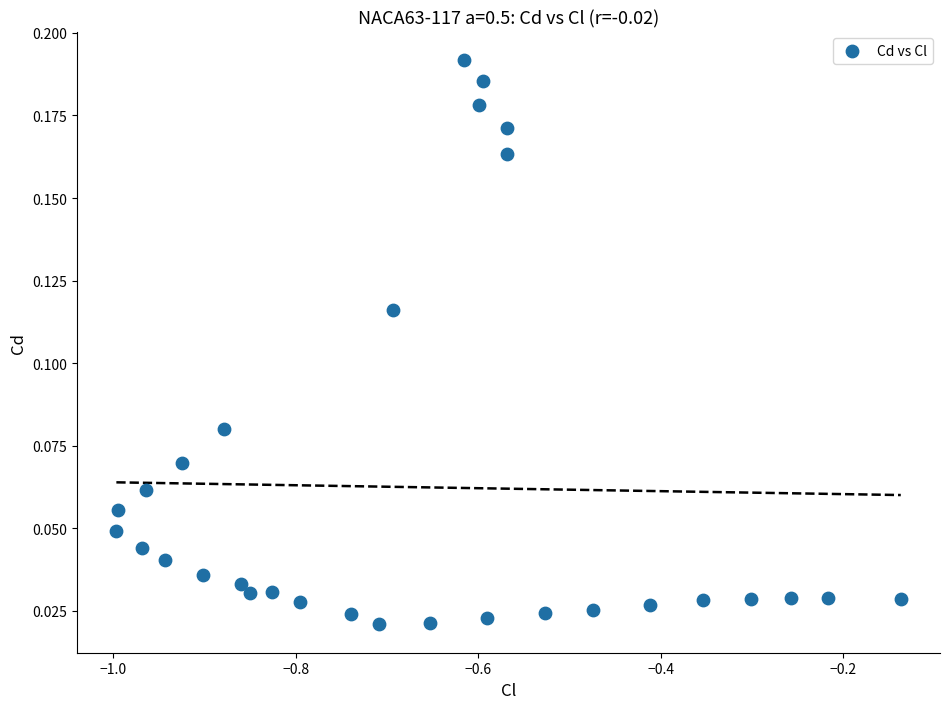

What is the range of X values (max minus min)?

0.9